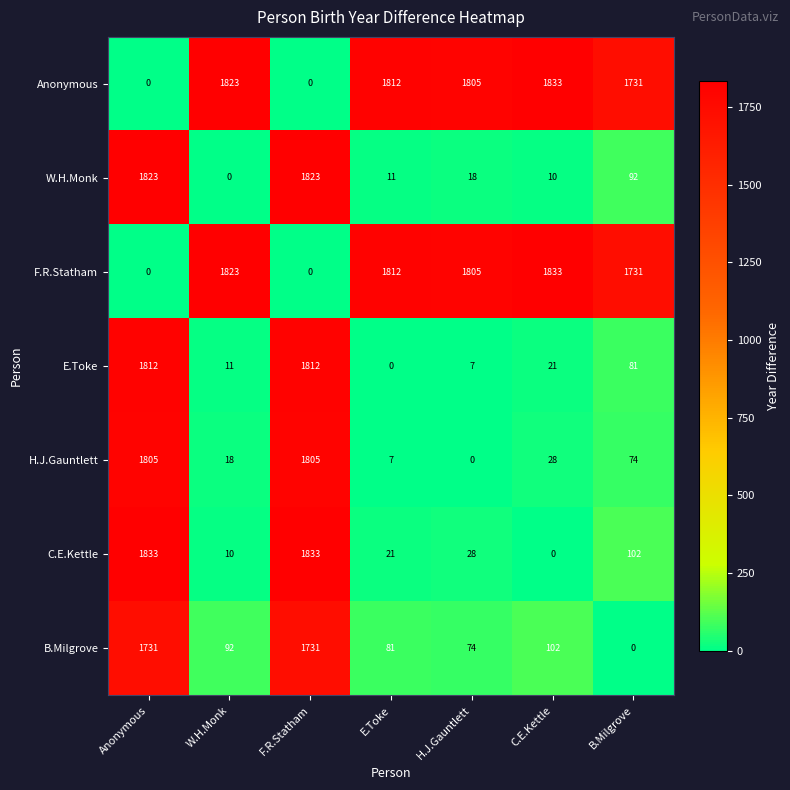

What is the difference between the highest and lowest values at H.J.Gauntlett?

1805